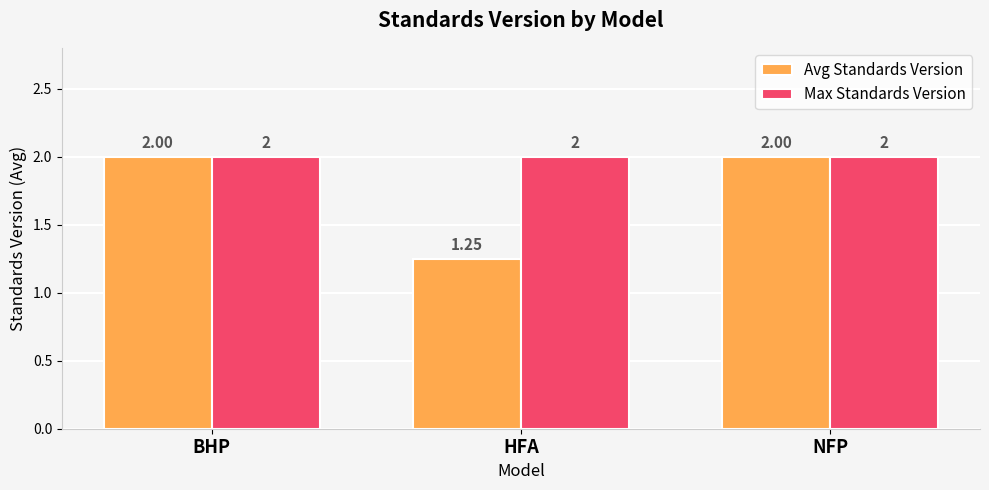

Are the bars horizontal?

No